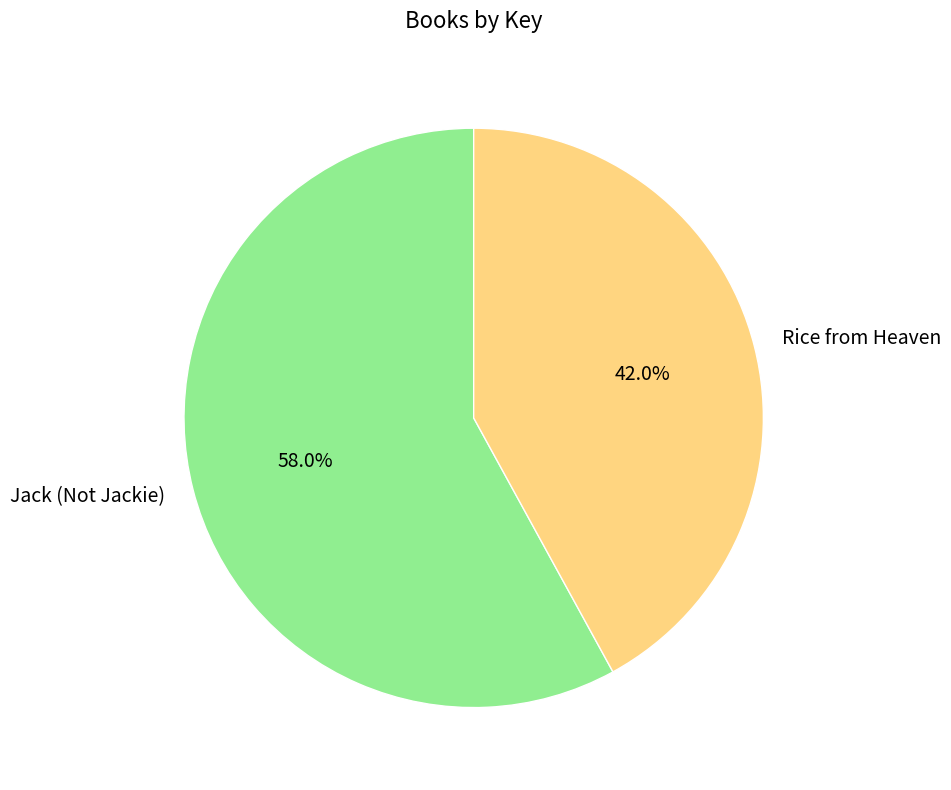

To the nearest percent, what is the combined percentage of Rice from Heaven and Jack (Not Jackie)?

100%